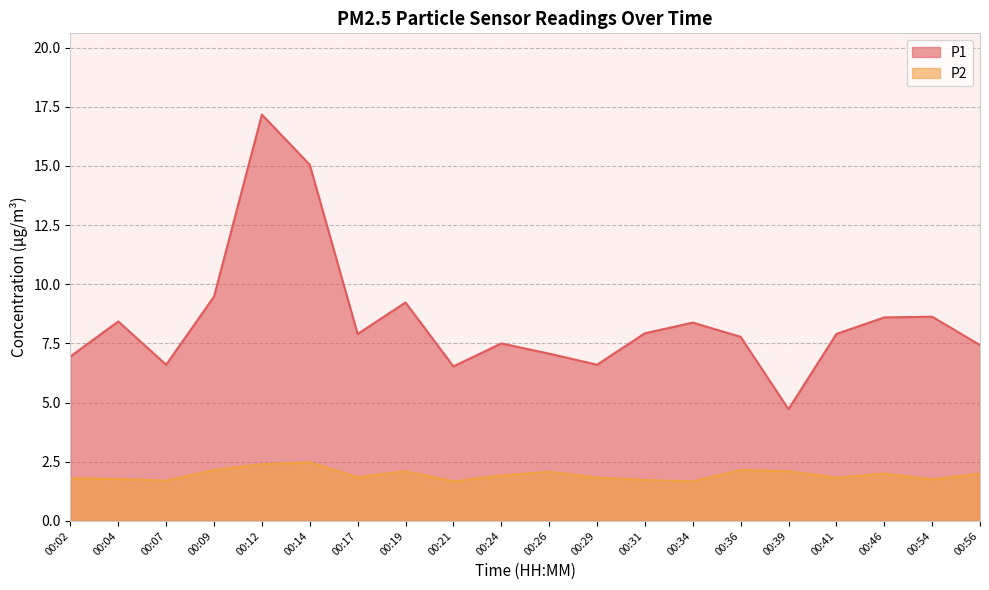

At which category does P2 reach its first local valley?

00:07